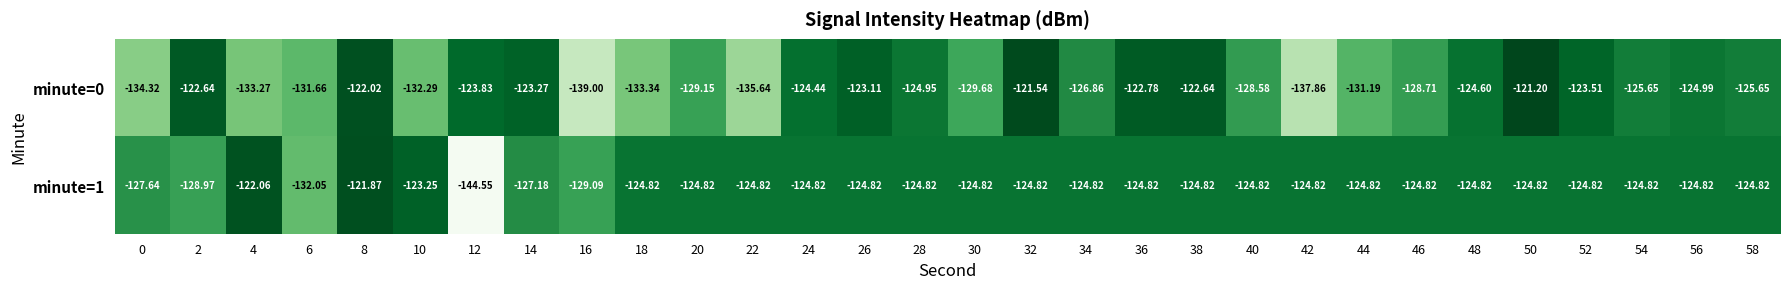

Is the value of minute=1 at 40 greater than the value of minute=0 at 56?

Yes